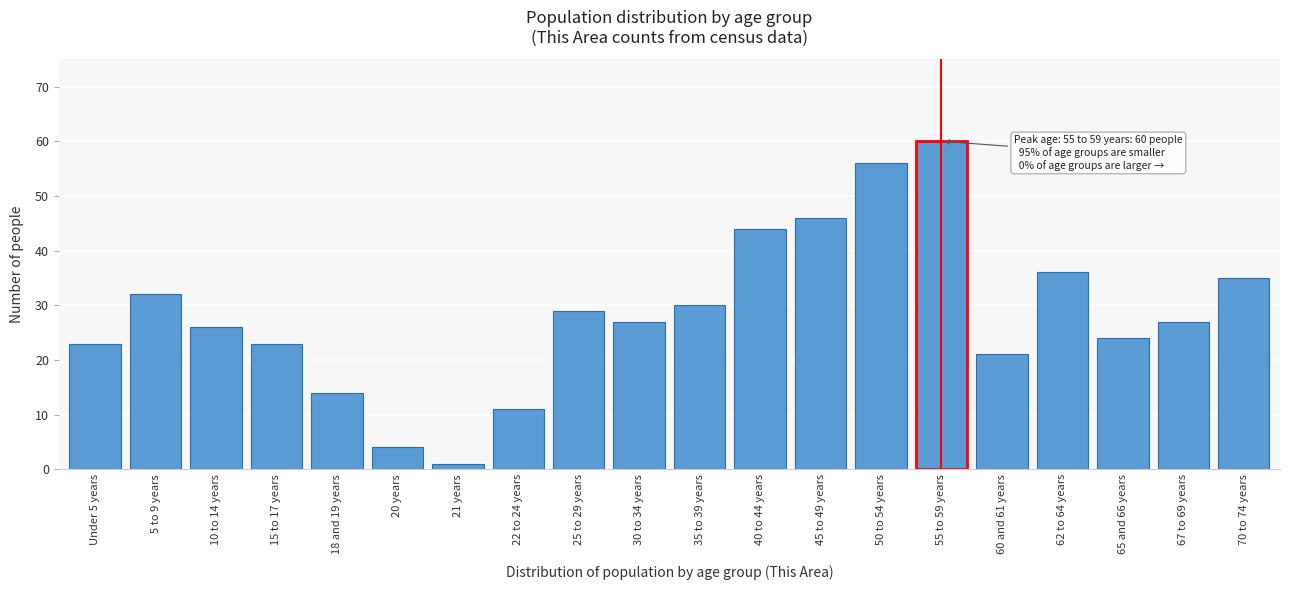

Reading left to right, what are all the values shown in this chart?

23	32	26	23	14	4	1	11	29	27	30	44	46	56	60	21	36	24	27	35